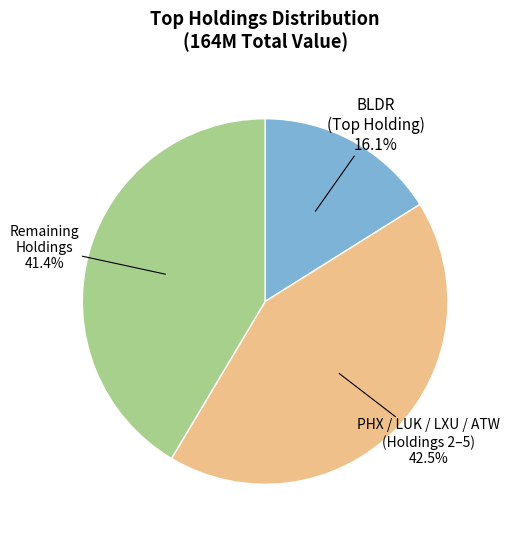

Is there any slice that represents more than half of the pie?

No